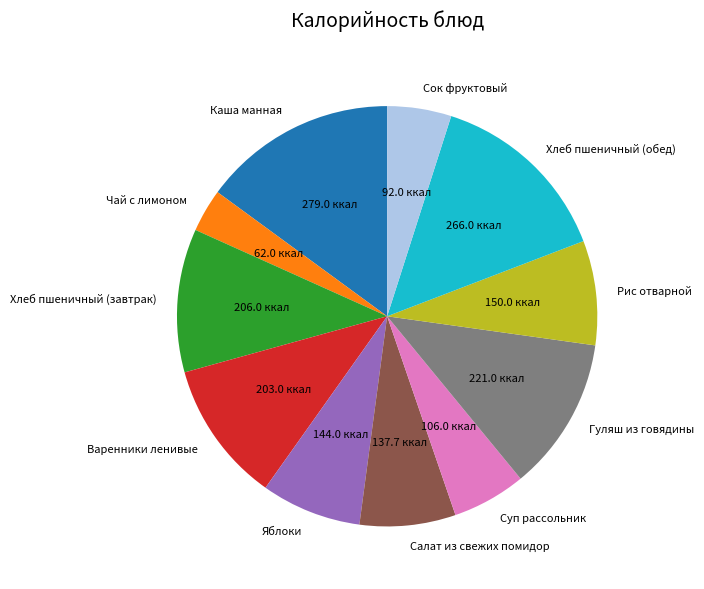

How many segments does this pie chart have?

11